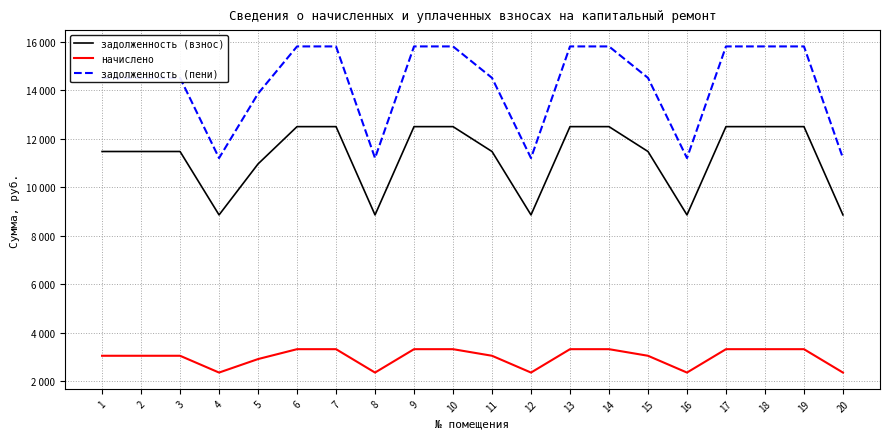

What is the approximate value of задолженность (пени) at 19?

15819.7